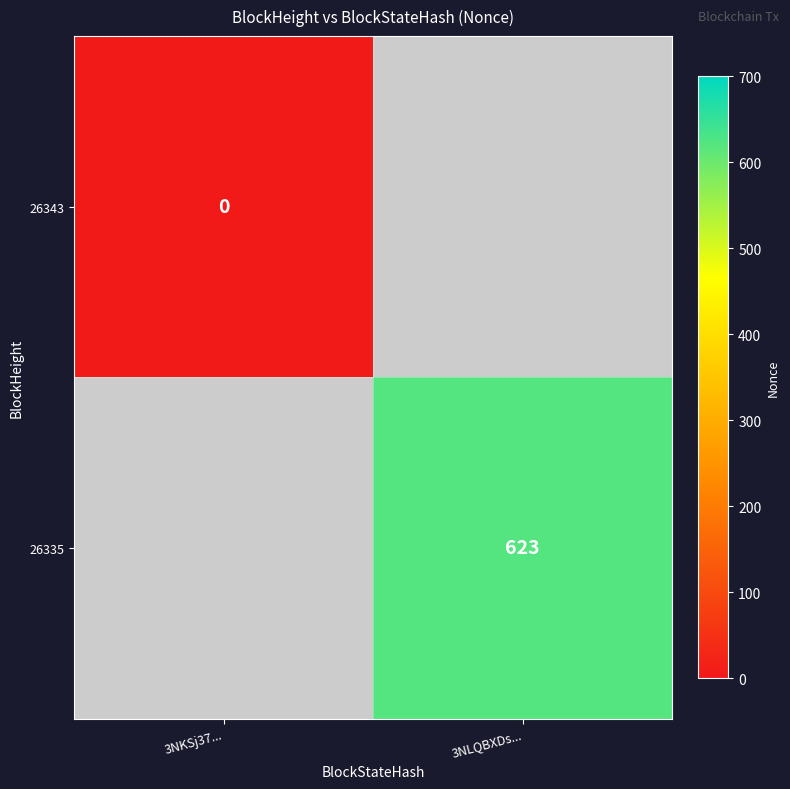

True or false: 26335 has a value of 919 at 3NLQBXDs....

False